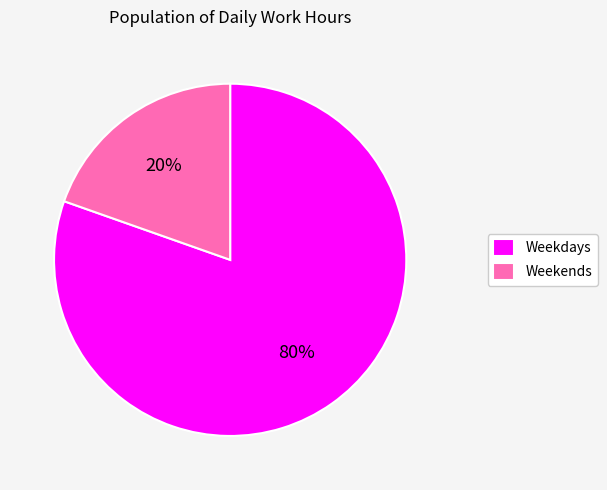

The Weekdays slice represents 80% of the pie. True or false?

True